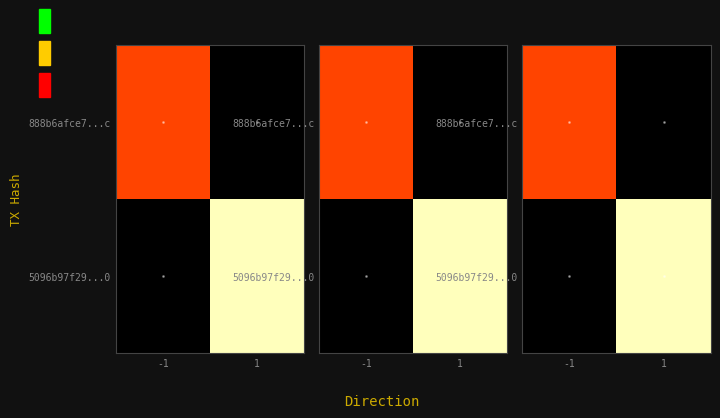

What is the difference between the highest and lowest values at -1?

7